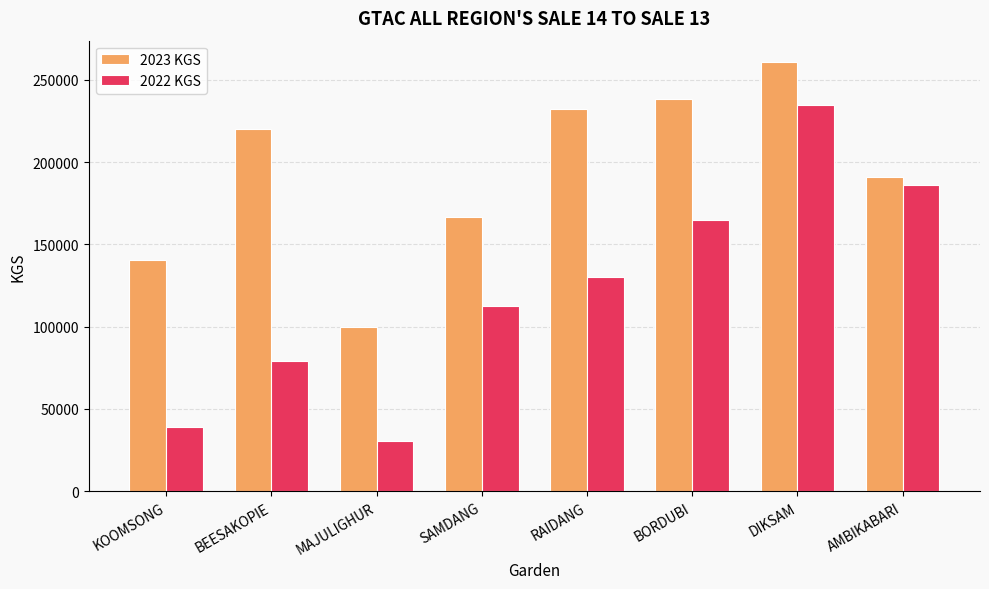

Are the bars grouped side by side (vs. stacked)?

Yes